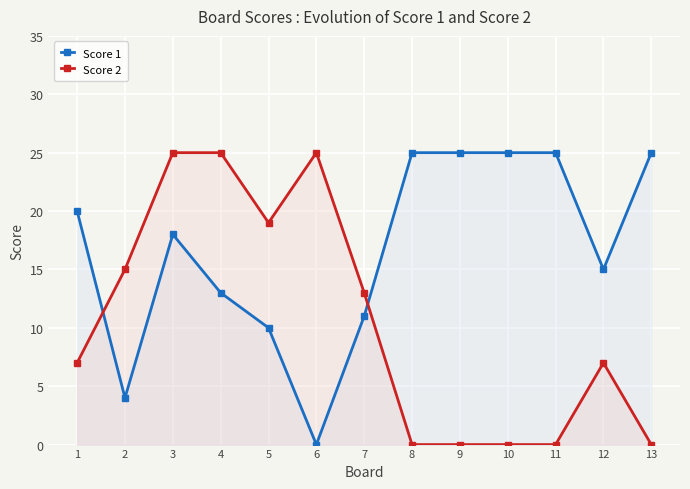

Which series has the largest total across all categories?

Score 1